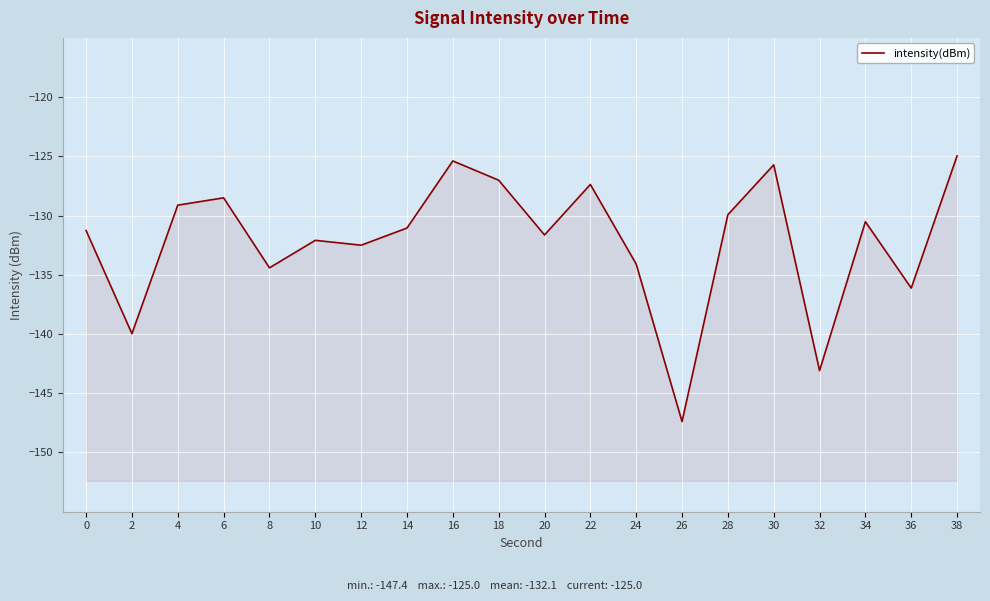

Reading left to right, what are all the values shown in this chart?

-131.3	-140.0	-129.1	-128.5	-134.4	-132.1	-132.5	-131.1	-125.4	-127.0	-131.6	-127.4	-134.1	-147.4	-129.9	-125.7	-143.1	-130.5	-136.1	-125.0